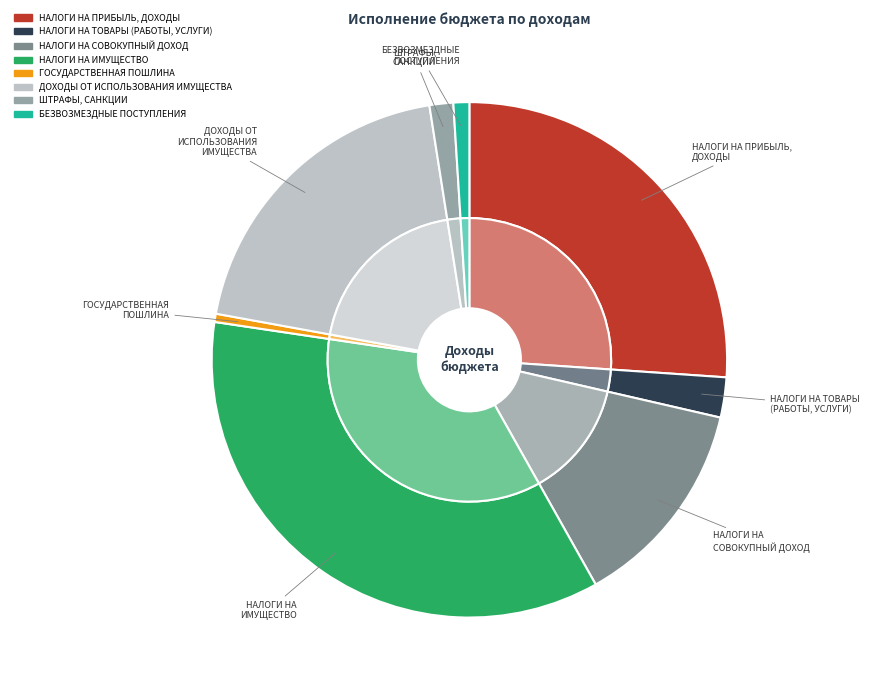

What percentage is the ШТРАФЫ, САНКЦИИ slice, to the nearest percent?

1%